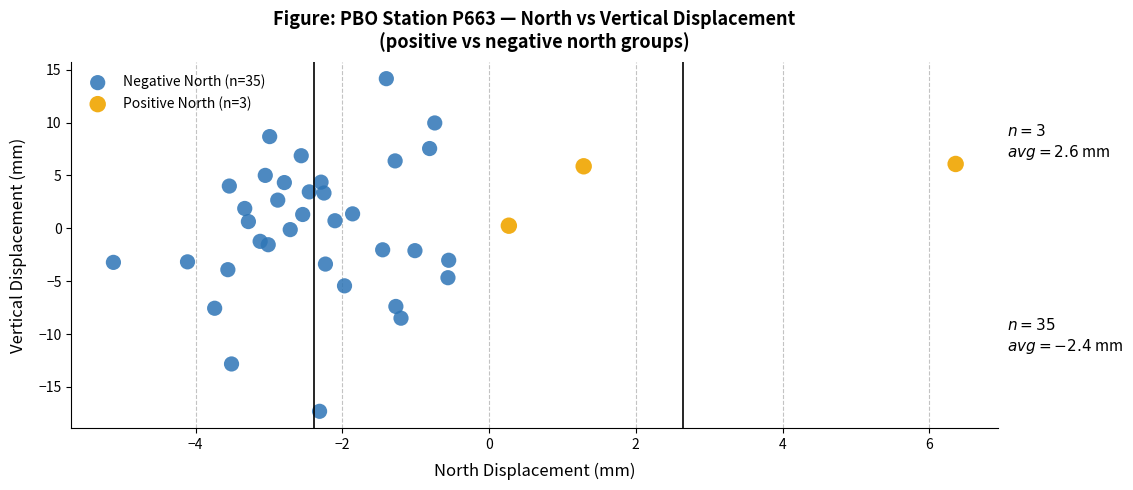

Which series has the largest Y range (max minus min)?

Negative North (n=35)